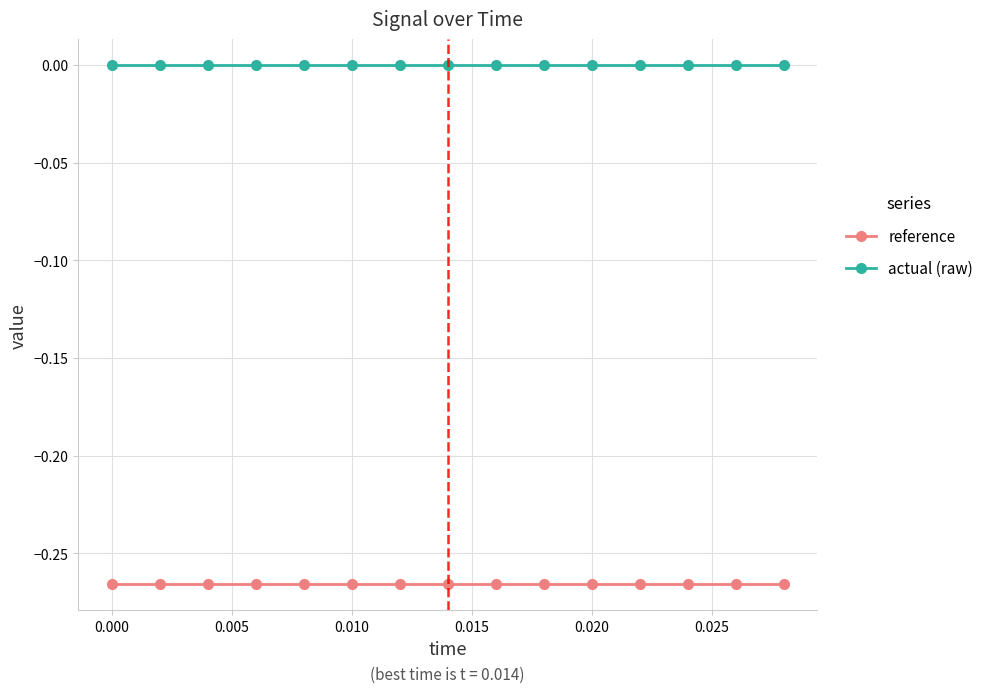

What is the sum of all reference values?

-4.0